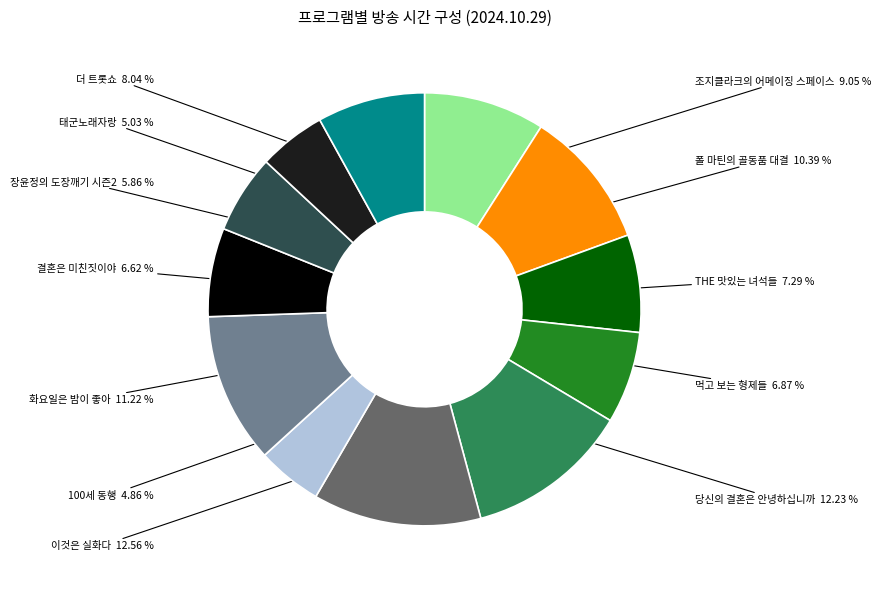

Is there any slice that represents more than half of the pie?

No